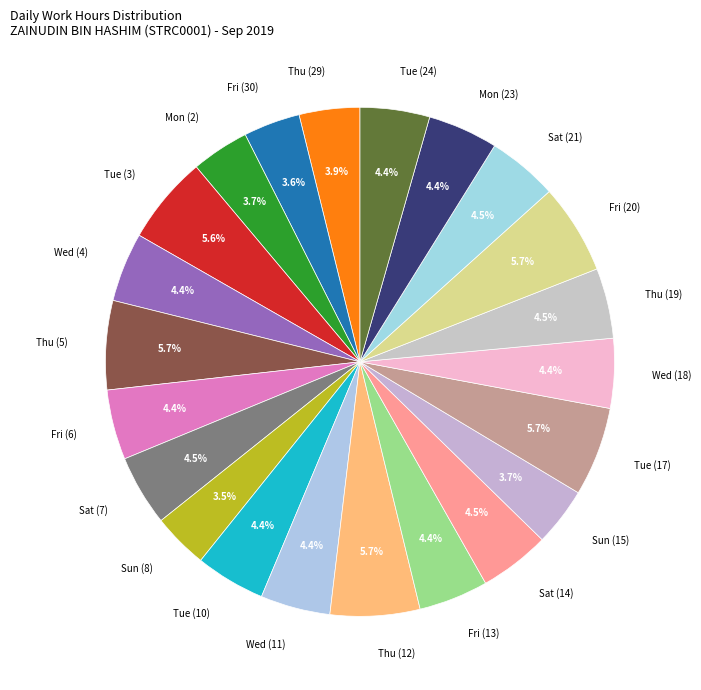

What is the total percentage of Sun (15) and Wed (11)?

8.1%